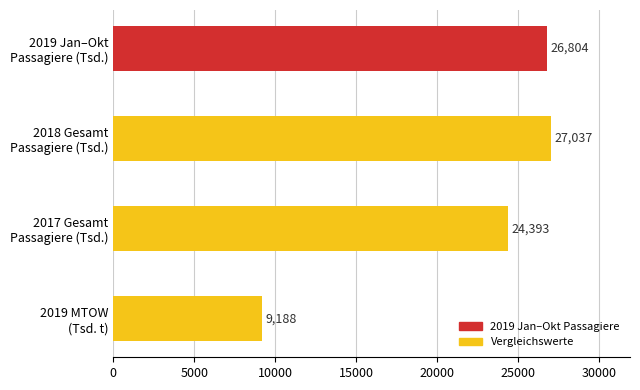

Are the bars grouped side by side (vs. stacked)?

No